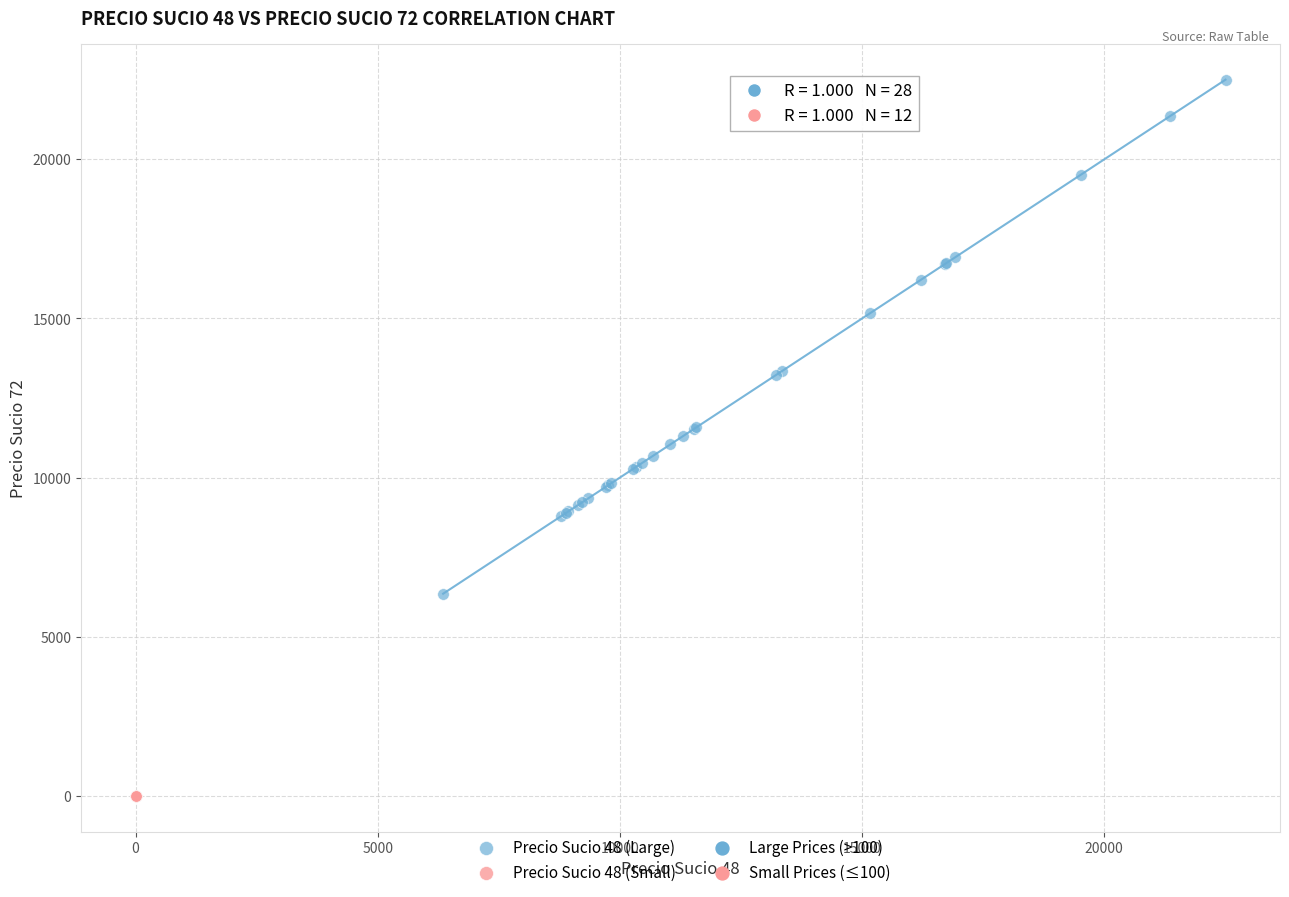

Which series has the widest spread of Y values?

Precio Sucio 48 (Large)